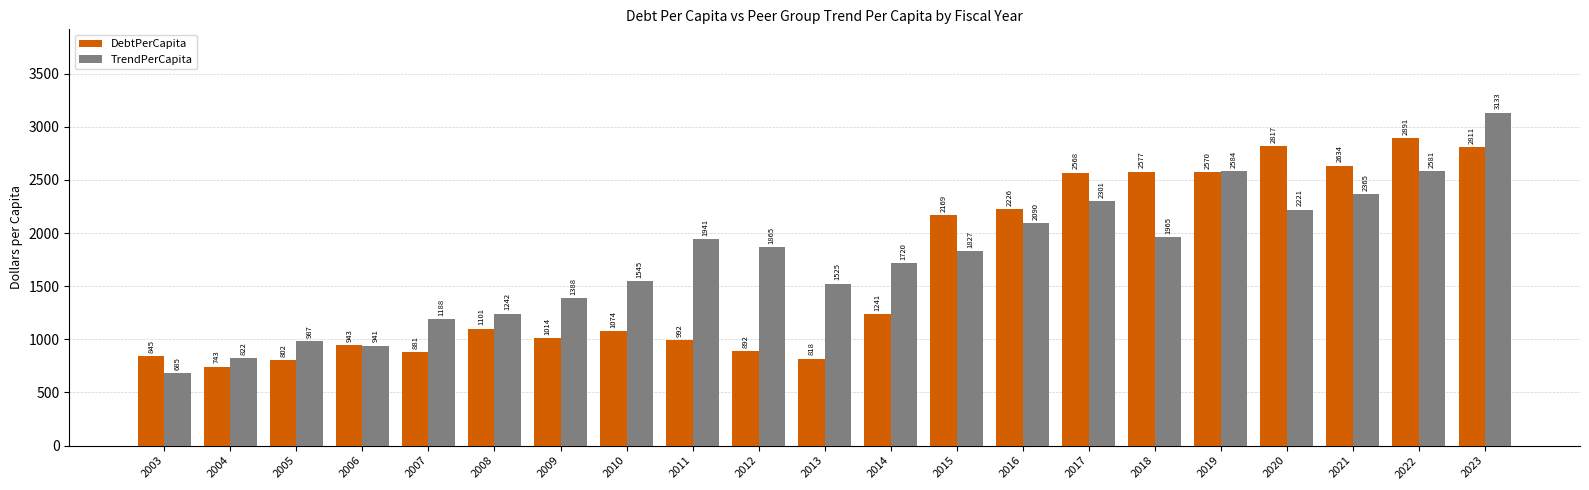

How many bars are there in each group?

2